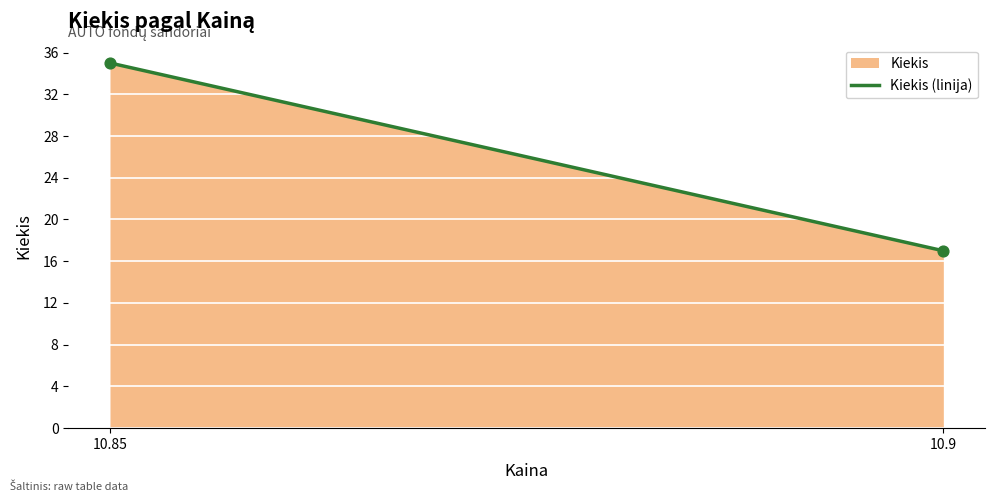

What is the range of Y values (max minus min)?

18